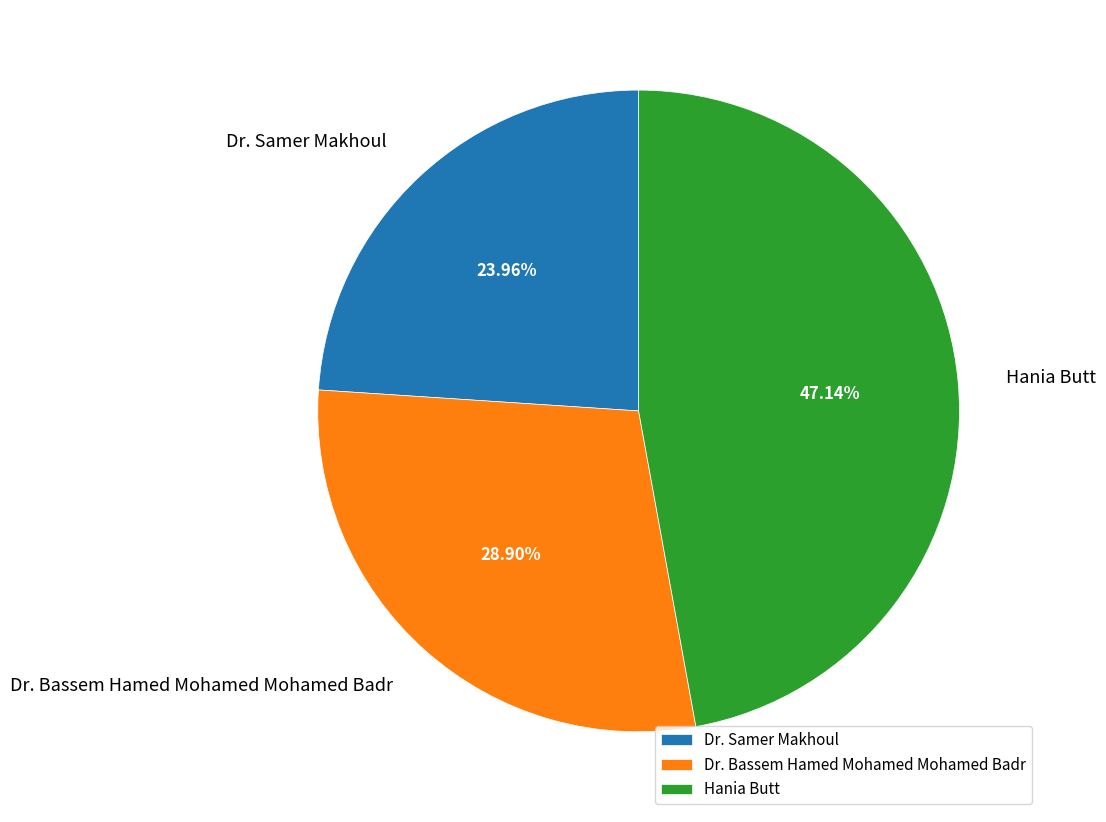

How many slices are in this pie chart?

3